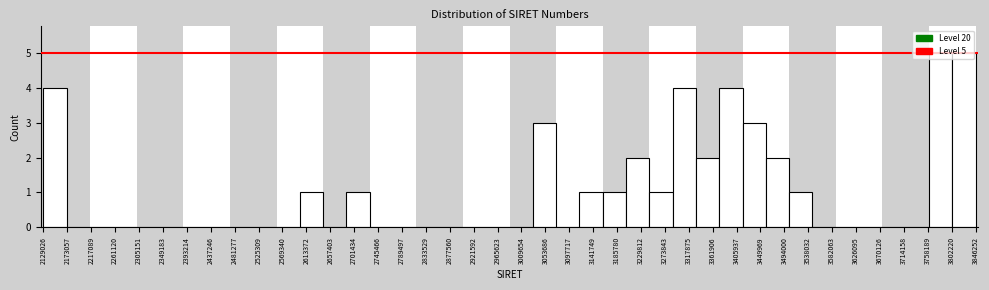

What is the maximum value shown in the chart?

5